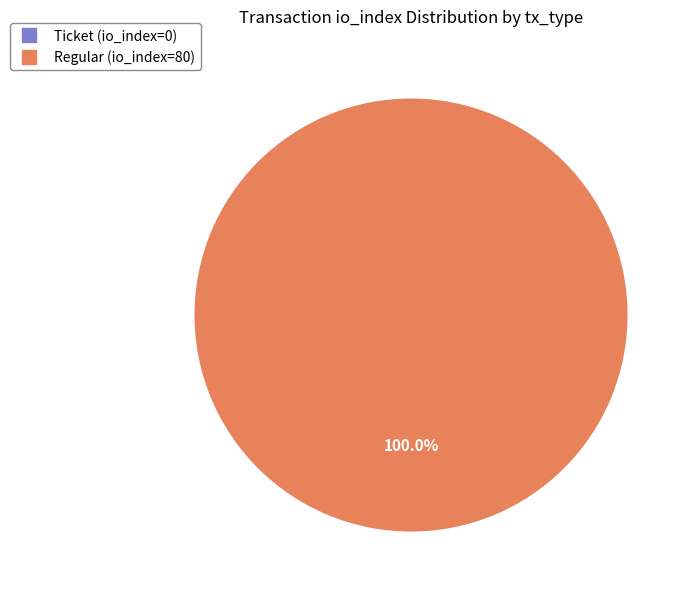

To the nearest percent, what is the combined percentage of Ticket (io_index=0) and Regular (io_index=80)?

100%